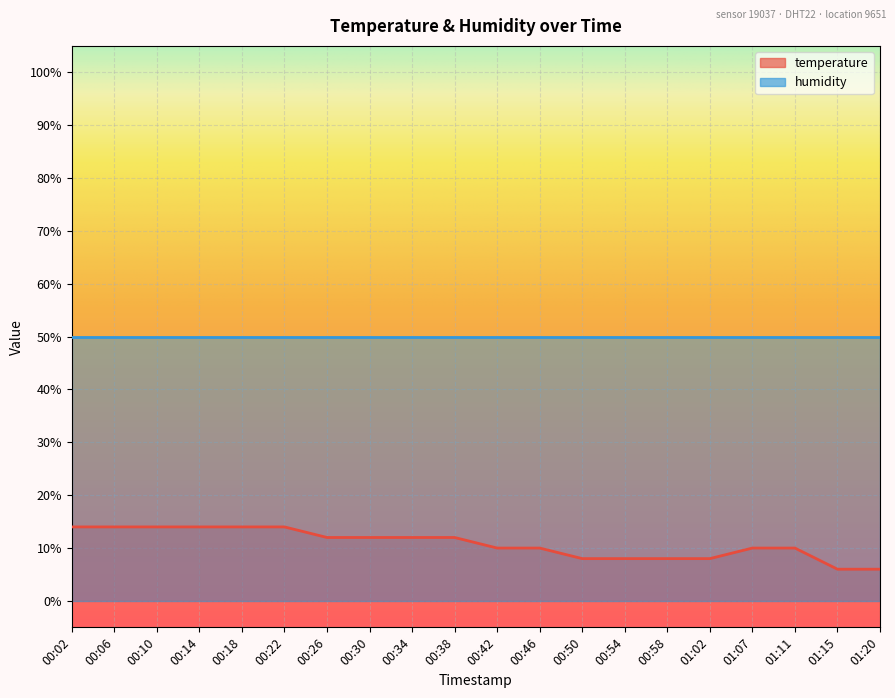

What is the approximate value at 01:02?

8.0